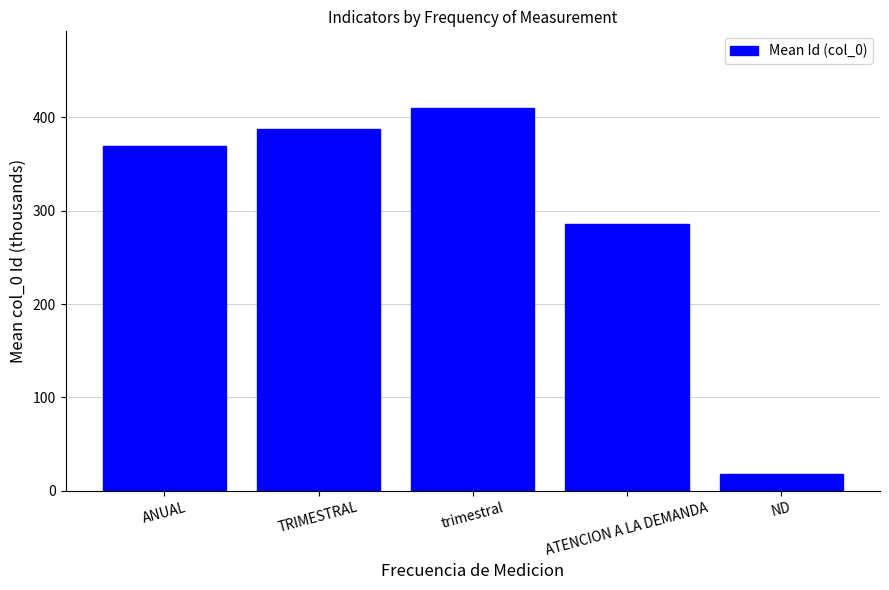

Which has a higher value, trimestral or ND?

trimestral